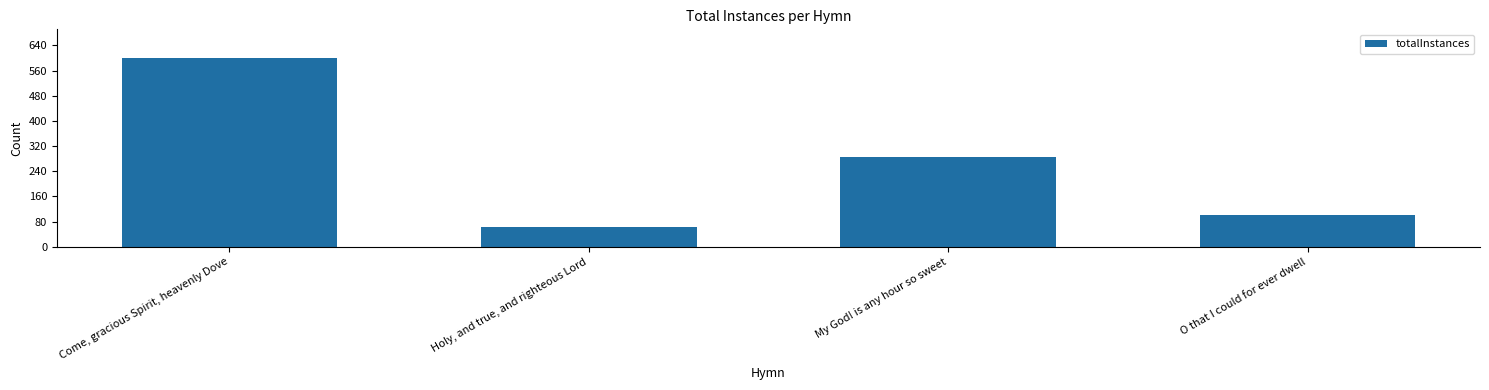

What is the value of the 3rd bar from the left?

286